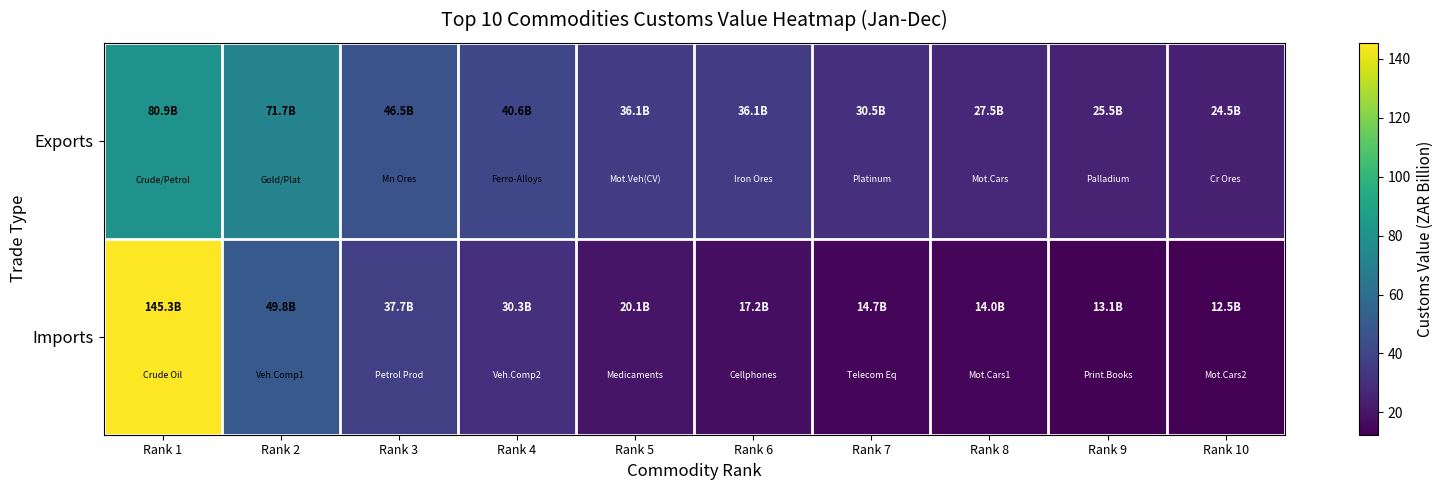

List the series in order of their peak value, lowest first.

Exports, Imports